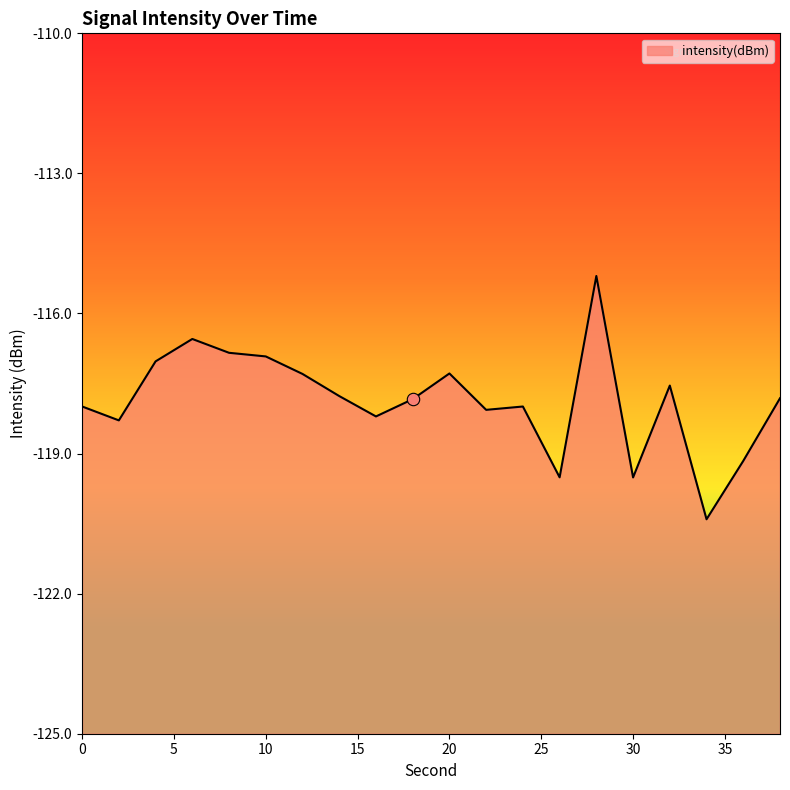

Which has a higher value, 34 or 32?

32